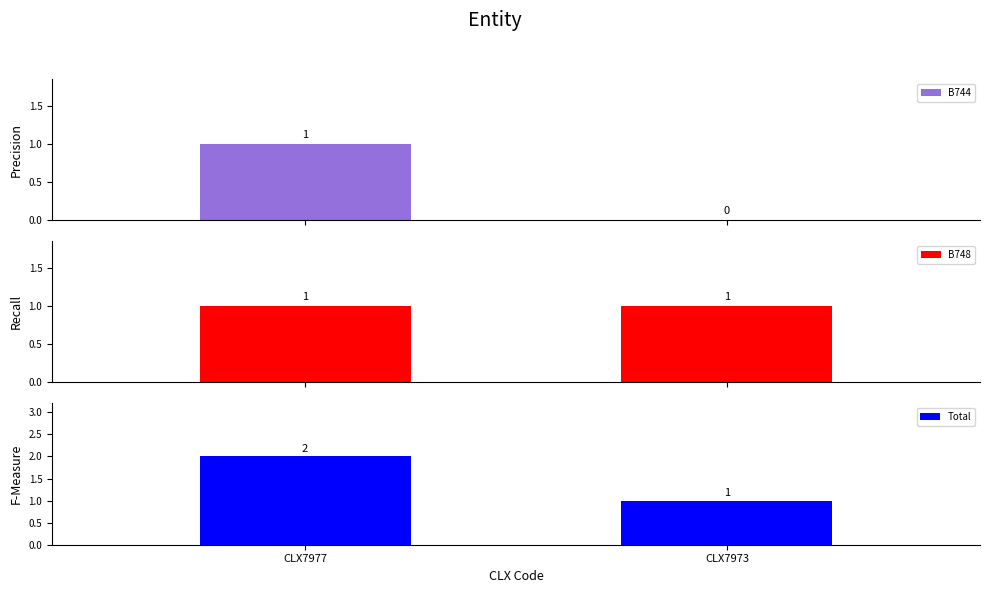

Rank the categories by B744 value from lowest to highest.

CLX7973, CLX7977